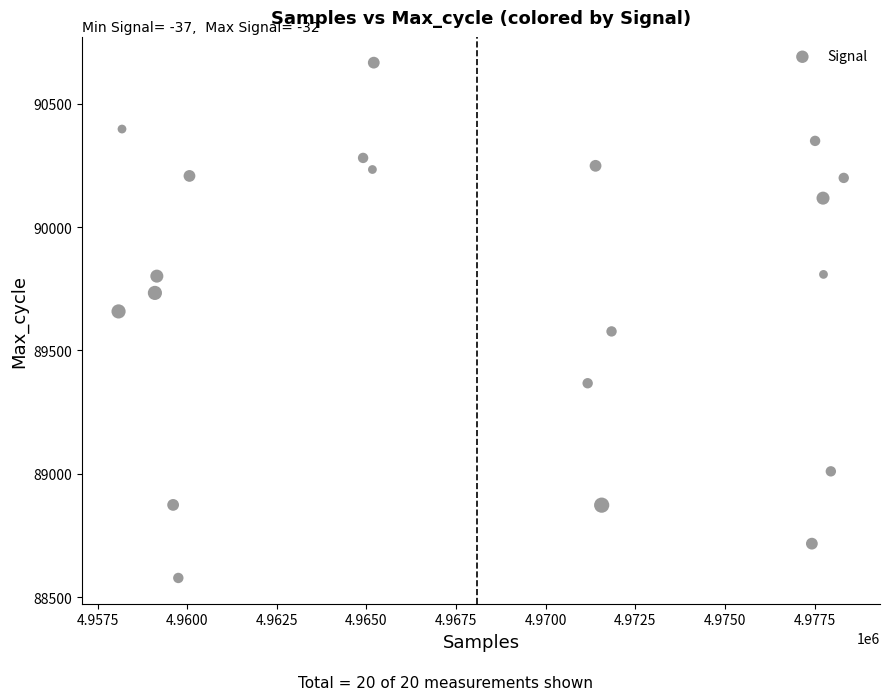

What is the range of X values (max minus min)?

20228